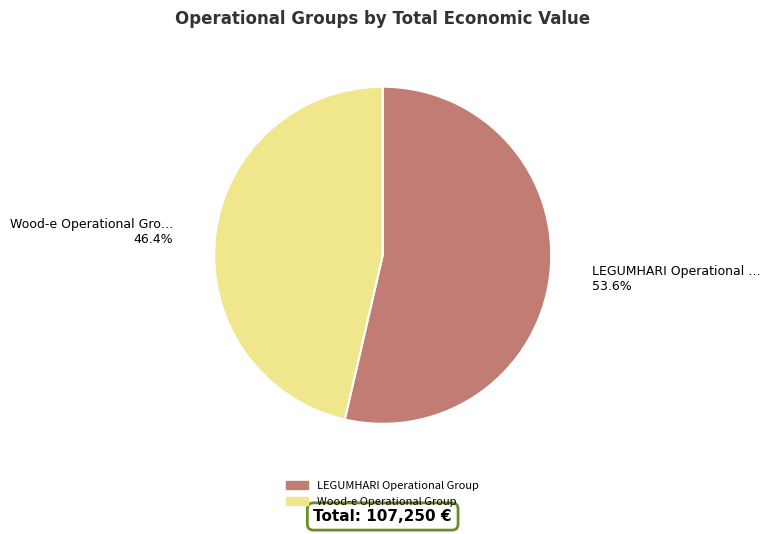

Is Wood-e Operational Group the majority of the pie?

No